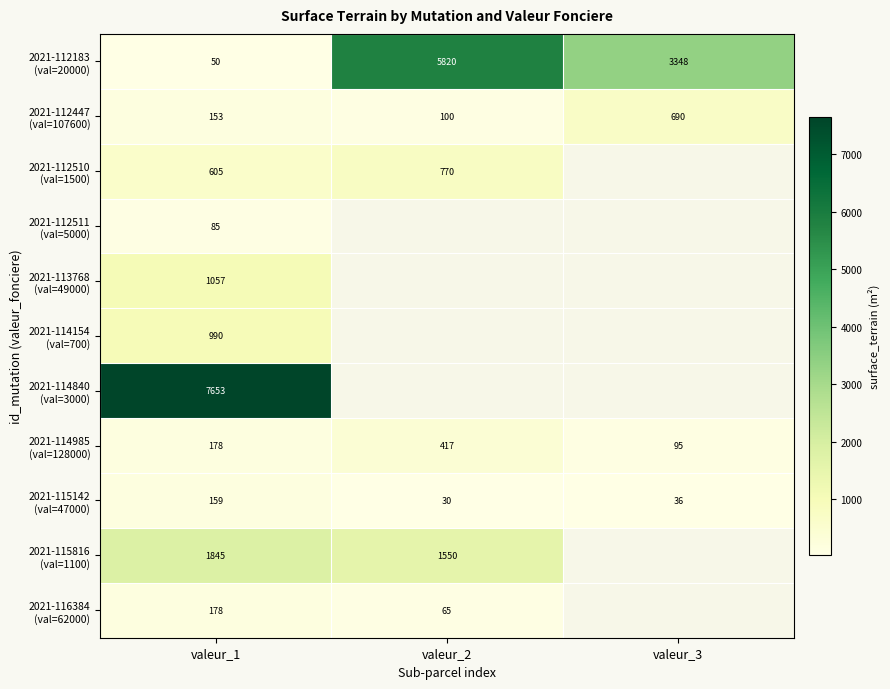

Between valeur_3 and valeur_1, which is larger?

valeur_3